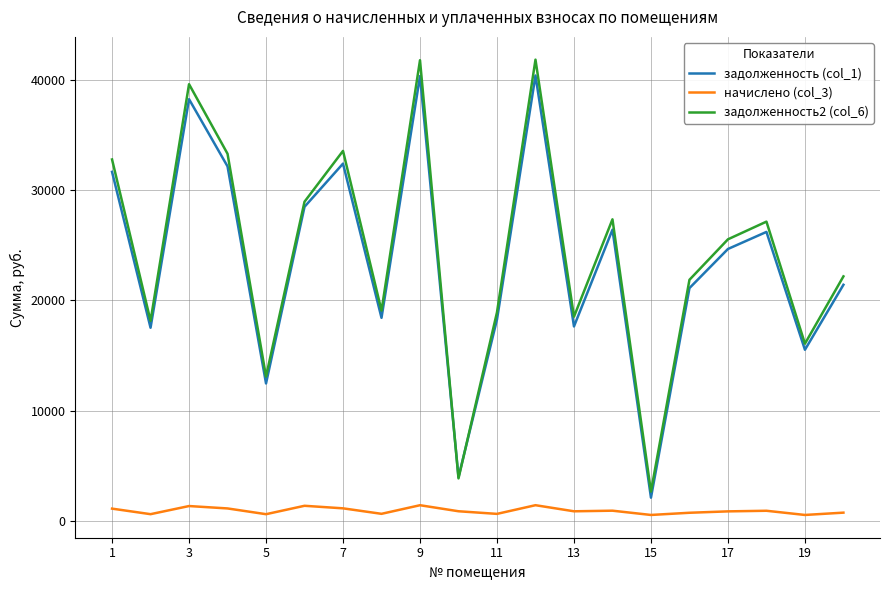

What is the difference between the second highest and second lowest values in the задолженность2 (col_6) series?

37912.0